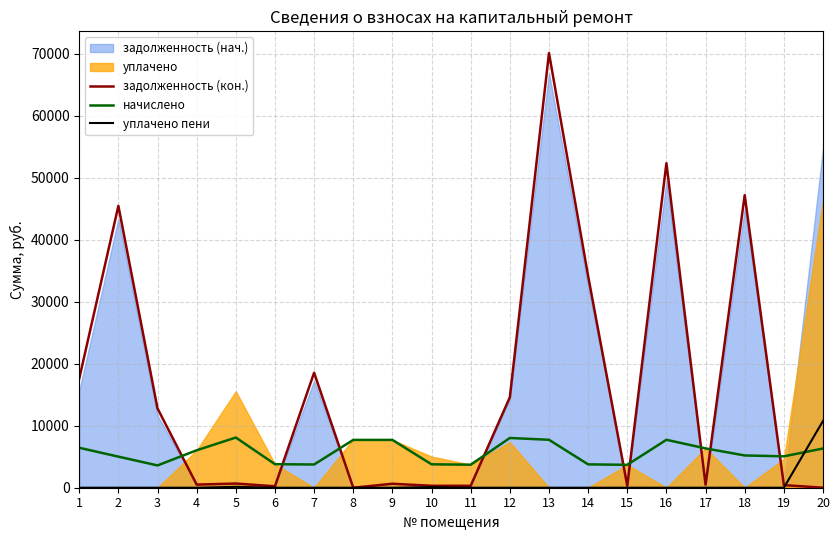

Is the value of начислено at 8 greater than the value of уплачено пени at 16?

Yes